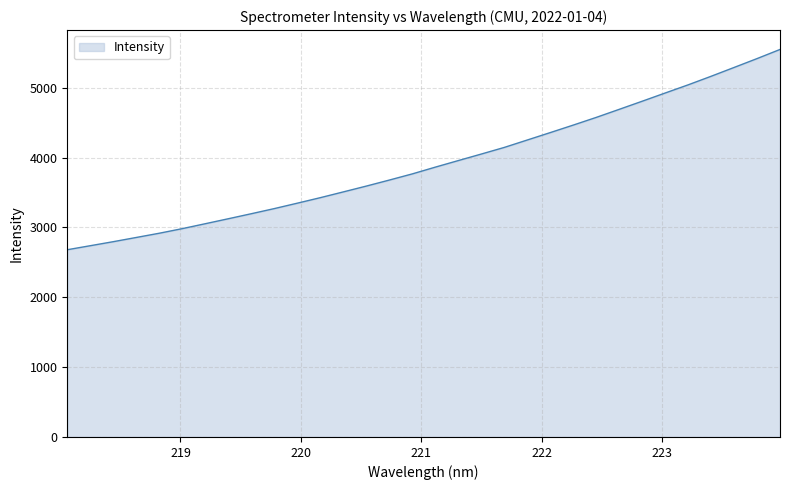

What is the smallest value displayed?

2680.9